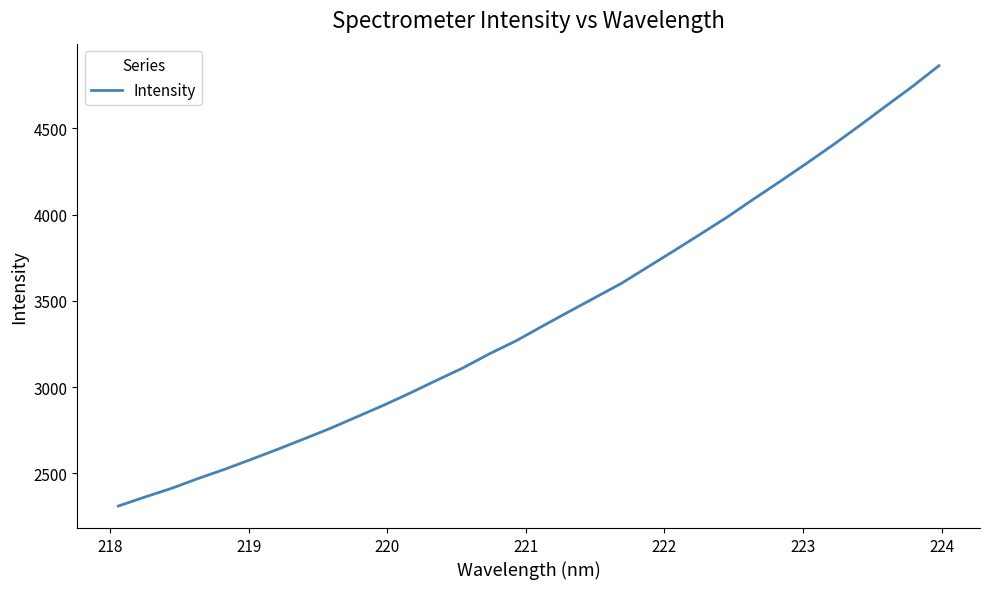

What is the maximum value shown in the chart?

4863.1